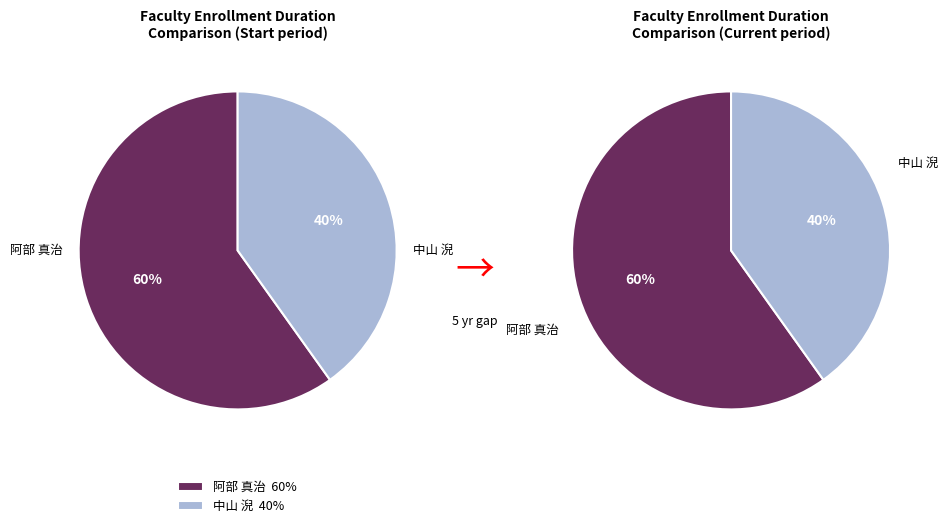

Is it true that 279066 is 40% of the pie?

True